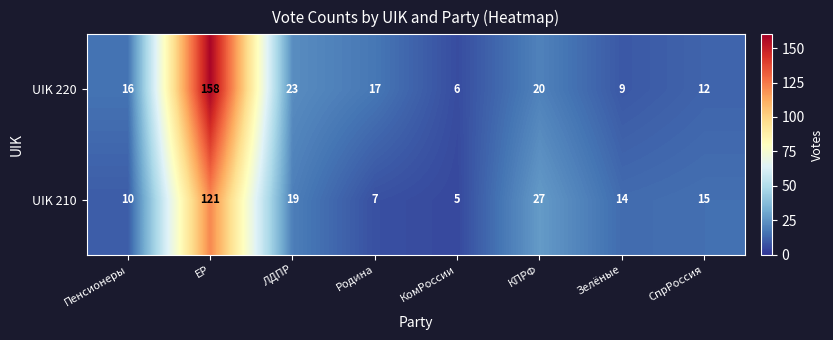

True or false: UIK 220 has a value of 5 at ЛДПР.

False